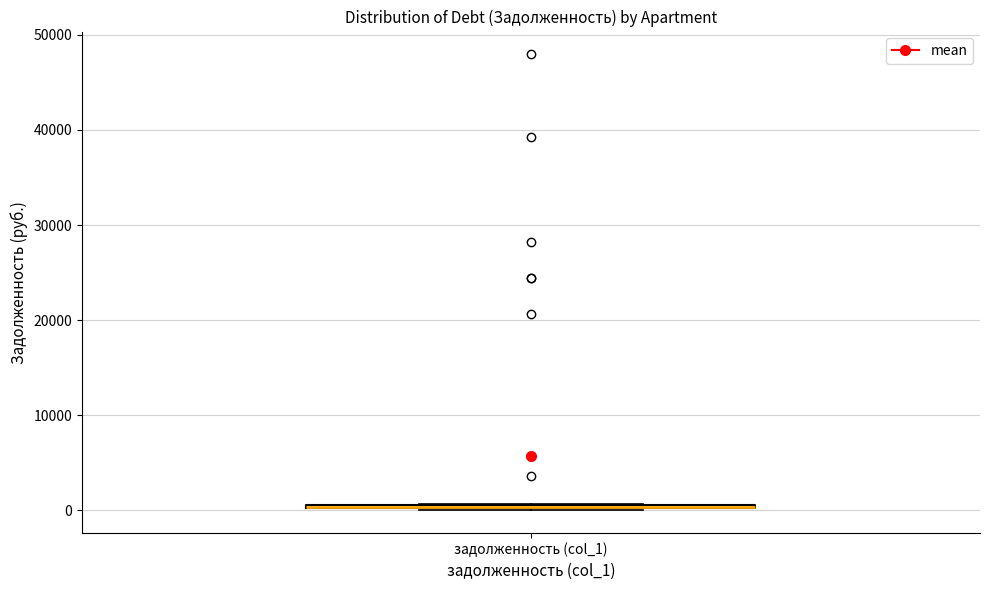

Where is the lower edge of the box for задолженность (col_1) on the y-axis? The values are not printed on the chart, so give them approximately, as read against the axis.

0